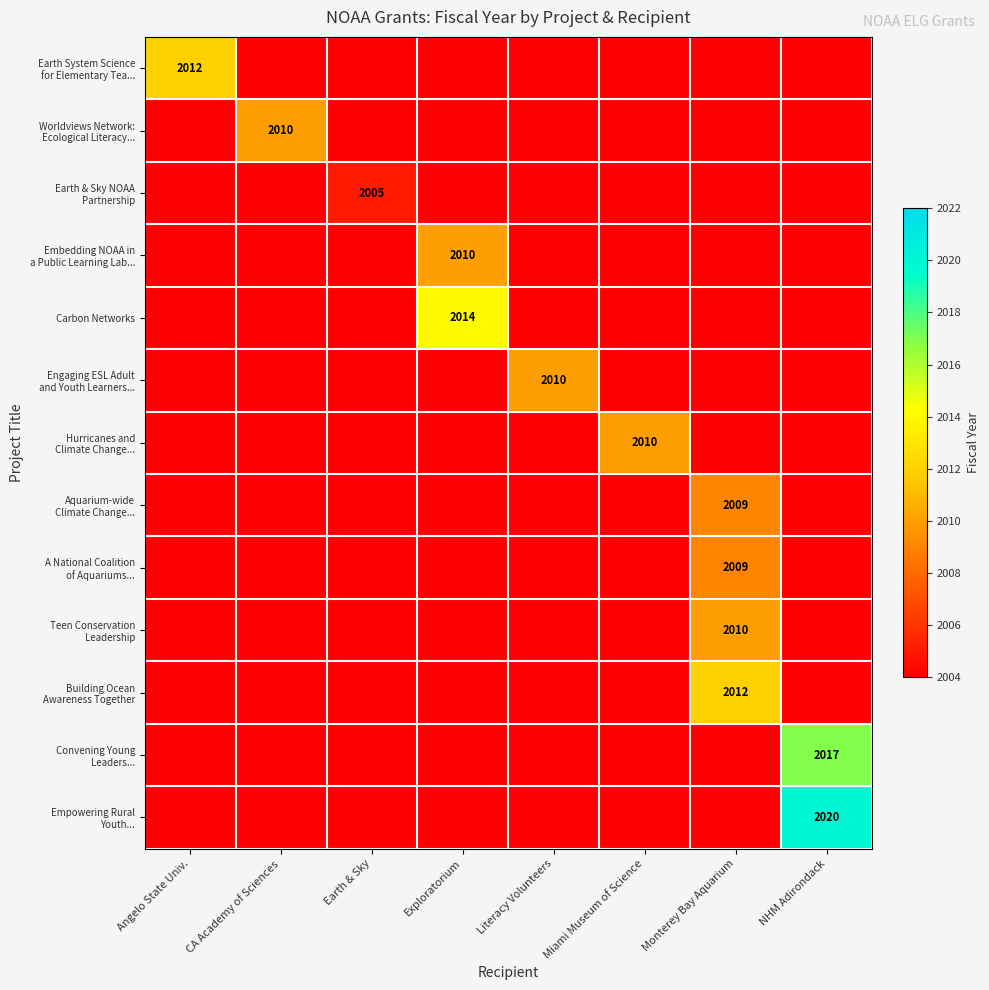

Between Angelo State Univ. and NHM Adirondack, which is larger?

Angelo State Univ.